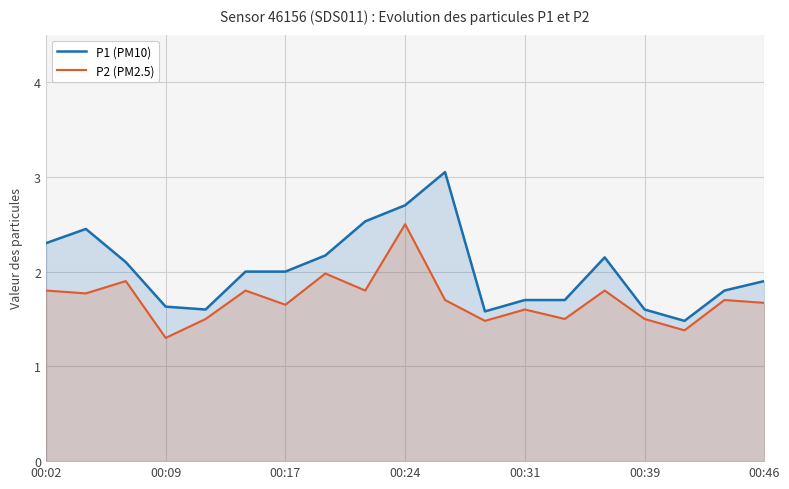

At which category is the sum across all series the highest?

00:24